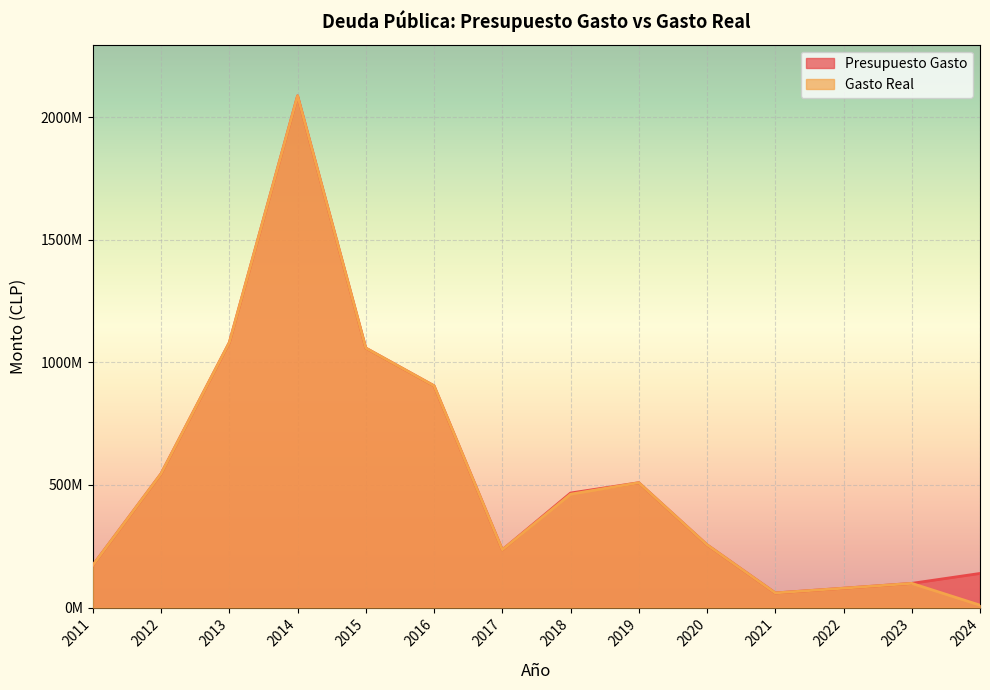

What are all the series names shown in the legend?

Presupuesto Gasto, Gasto Real